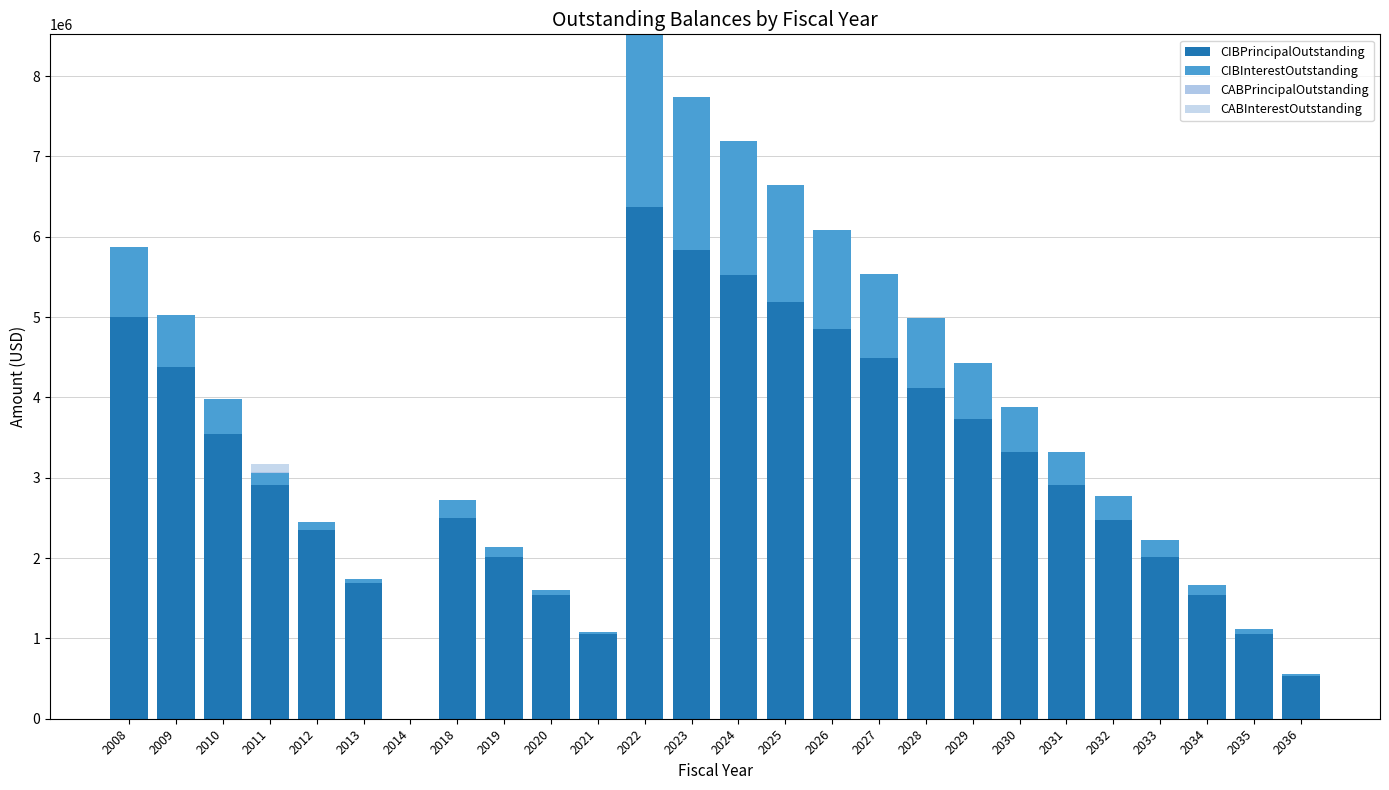

List the series in order of their peak value, lowest first.

CABPrincipalOutstanding, CABInterestOutstanding, CIBInterestOutstanding, CIBPrincipalOutstanding